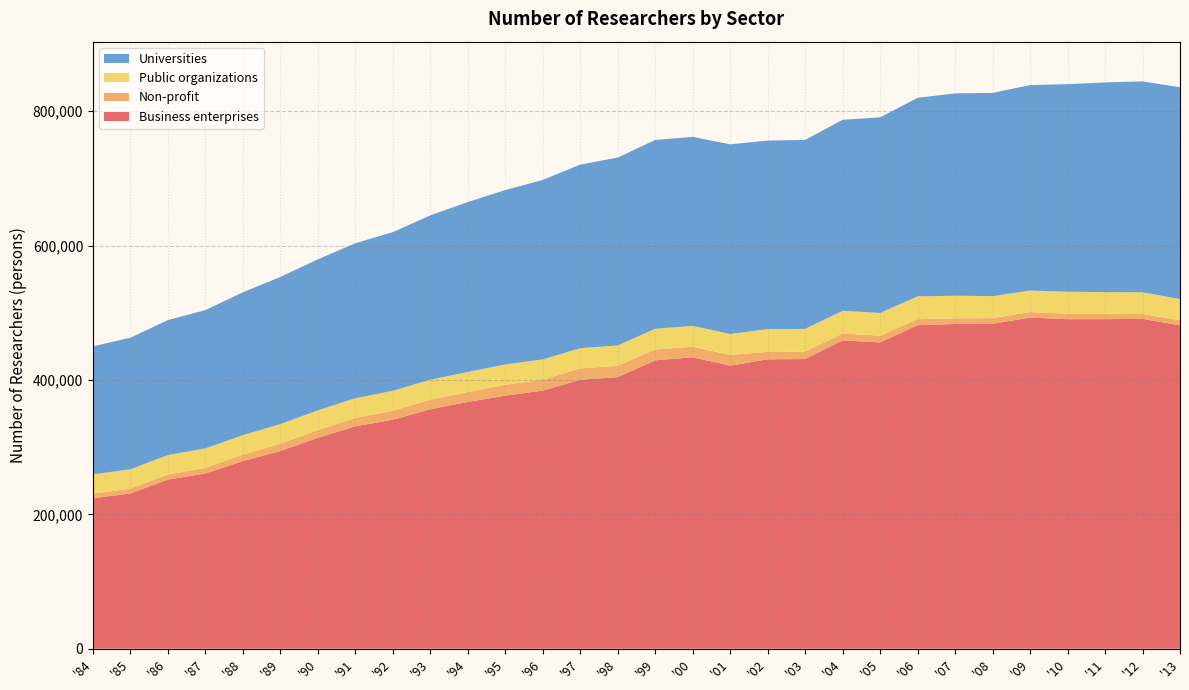

Reading left to right, extract all data points from this chart.

Business enterprises: '84=223882	'85=231097	'86=251771	'87=260846	'88=279298	'89=294202	'90=313948	'91=330996	'92=340809	'93=356406	'94=367278	'95=376639	'96=384100	'97=400361	'98=404232	'99=429195	'00=433758	'01=421363	'02=430688	'03=431190	'04=458845	'05=455868	'06=481496	'07=483339	'08=483728	'09=492805	'10=490494	'11=490538	'12=490920	'13=481425
Non-profit: '84=6856	'85=7198	'86=7565	'87=8427	'88=9632	'89=10788	'90=11497	'91=12405	'92=13459	'93=14104	'94=14734	'95=16262	'96=16113	'97=16746	'98=16905	'99=16113	'00=15747	'01=15865	'02=11188	'03=10954	'04=10378	'05=10023	'06=8924	'07=8440	'08=8366	'09=8272	'10=8097	'11=7809	'12=7434	'13=7465
Public organizations: '84=28761	'85=28818	'86=28890	'87=28909	'88=28909	'89=29288	'90=29322	'91=29516	'92=29603	'93=29894	'94=29907	'95=30263	'96=30346	'97=30241	'98=30212	'99=30910	'00=30987	'01=31228	'02=33750	'03=33891	'04=33711	'05=33894	'06=34035	'07=33593	'08=32705	'09=32050	'10=32715	'11=32422	'12=32164	'13=31567
Universities: '84=190584	'85=195778	'86=200874	'87=205826	'88=212656	'89=219058	'90=224785	'91=230631	'92=236143	'93=244573	'94=252936	'95=259426	'96=267221	'97=273212	'98=279668	'99=281026	'00=281365	'01=282283	'02=280710	'03=281304	'04=284330	'05=291147	'06=295476	'07=301193	'08=302492	'09=305847	'10=308987	'11=312099	'12=313912	'13=315244